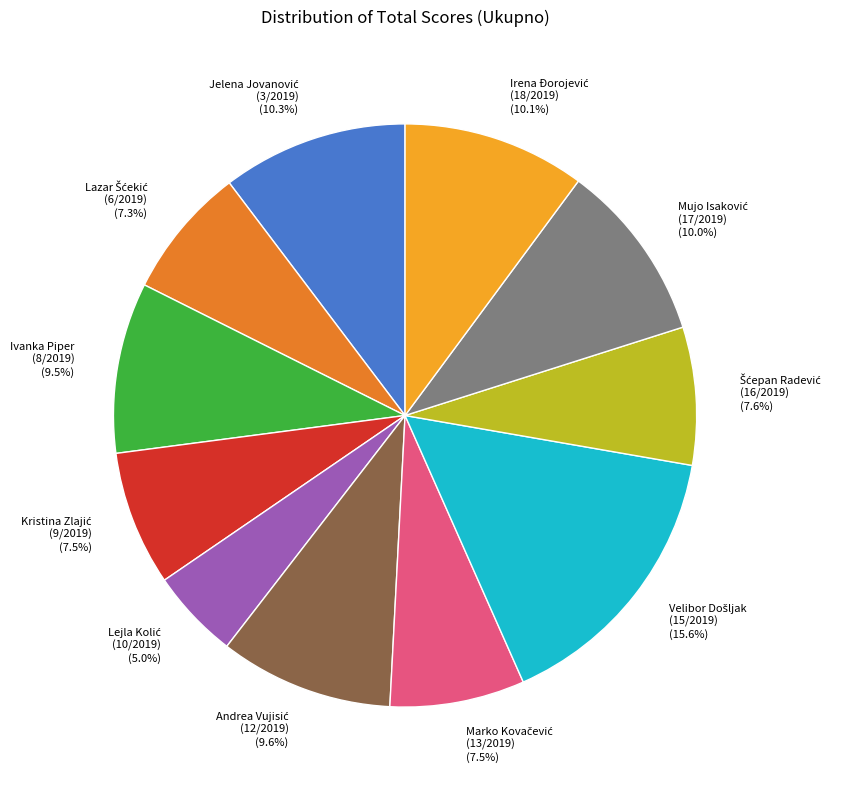

What percentage is NOT represented by Ivanka Piper (8/2019) (9.5%)?

90.5%